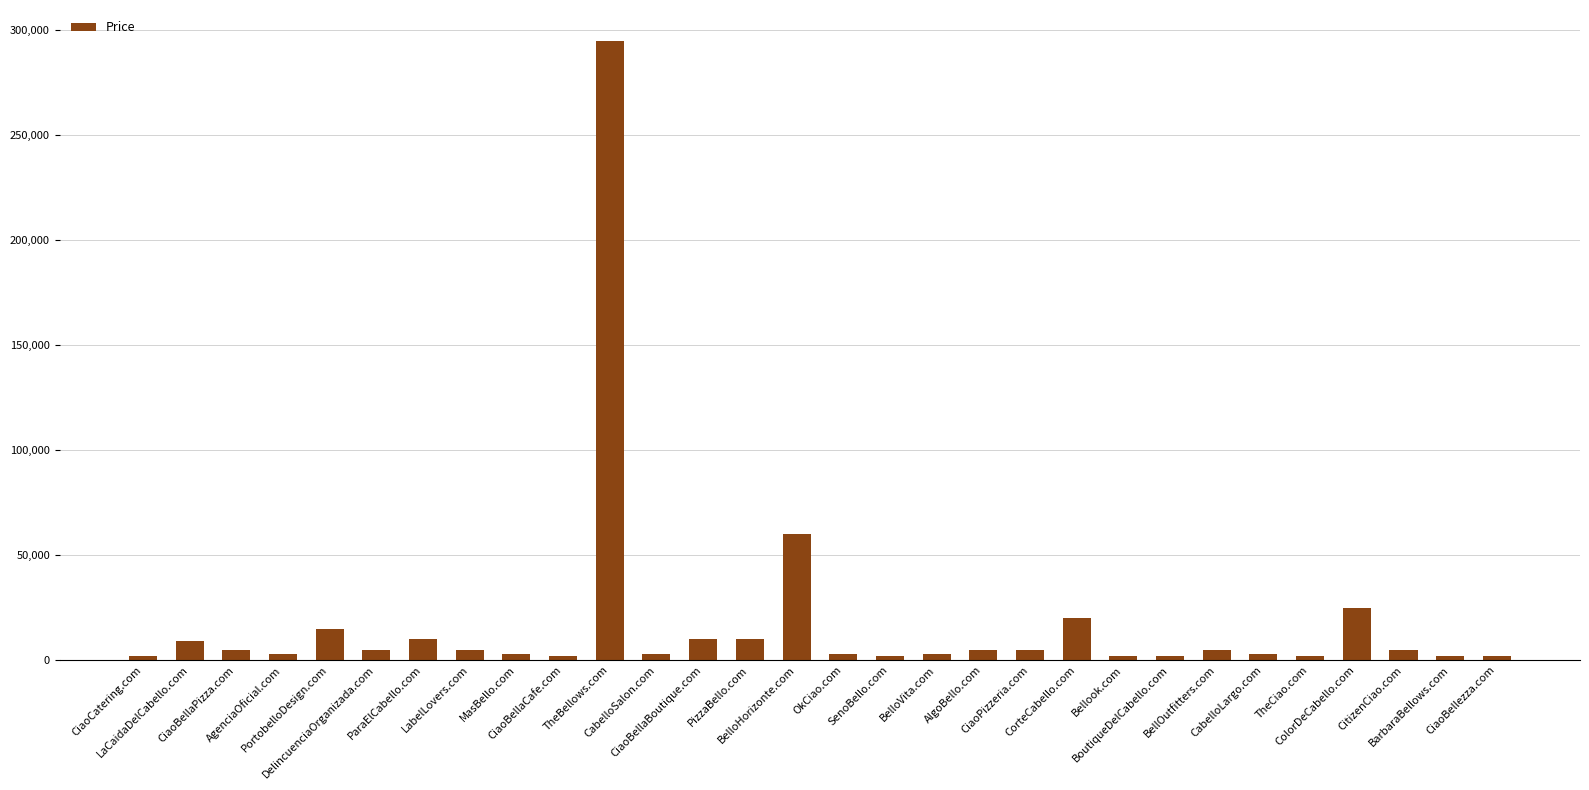

Where is the data nearest to the value 148388?

BelloHorizonte.com